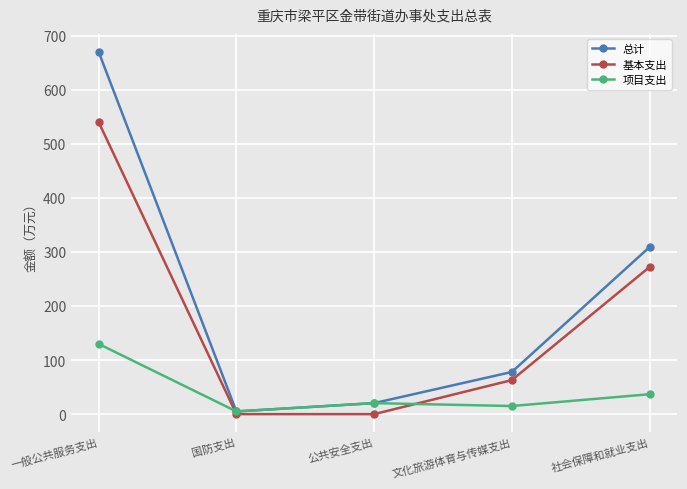

What is the difference between the highest and lowest values at 社会保障和就业支出?

272.1